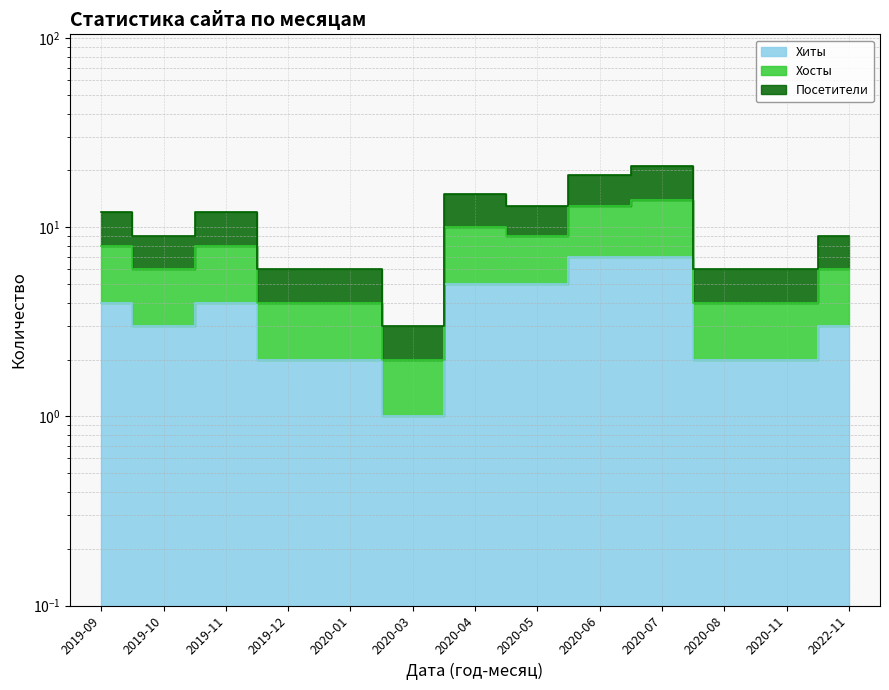

What is the difference between the highest and lowest values at 2020-01?

4